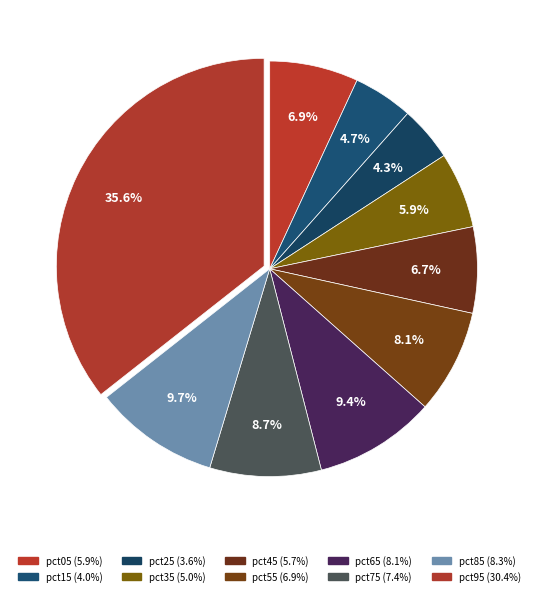

Which category has the smallest portion of the pie?

pct25